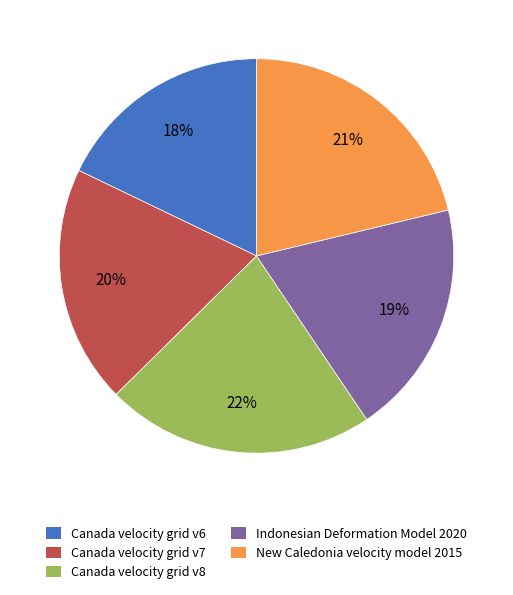

What is the largest slice in the pie chart?

Canada velocity grid v8